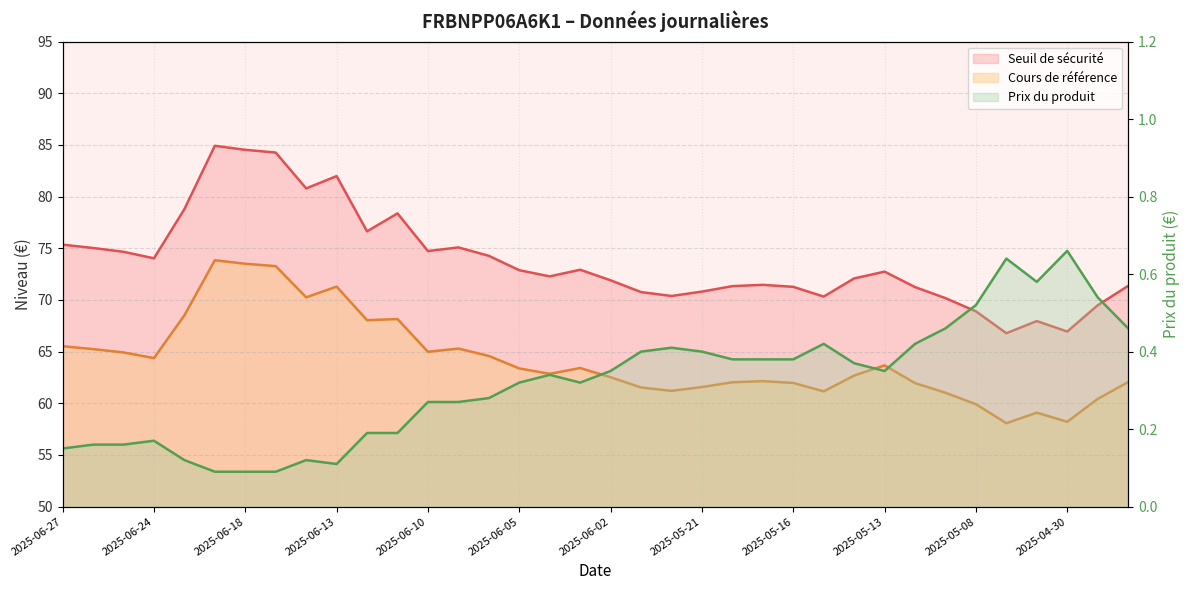

Reading right to left, what are all the values shown in this chart?

Seuil de sécurité: 2025-04-28=71.4	2025-04-29=69.5	2025-04-30=66.9	2025-05-06=68.0	2025-05-07=66.8	2025-05-08=68.9	2025-05-09=70.2	2025-05-12=71.2	2025-05-13=72.7	2025-05-14=72.1	2025-05-15=70.3	2025-05-16=71.3	2025-05-19=71.5	2025-05-20=71.3	2025-05-21=70.8	2025-05-22=70.4	2025-05-23=70.8	2025-06-02=71.9	2025-06-03=72.9	2025-06-04=72.3	2025-06-05=72.9	2025-06-06=74.3	2025-06-09=75.1	2025-06-10=74.7	2025-06-11=78.4	2025-06-12=76.6	2025-06-13=82.0	2025-06-16=80.8	2025-06-17=84.3	2025-06-18=84.5	2025-06-20=84.9	2025-06-23=78.8	2025-06-24=74.0	2025-06-25=74.7	2025-06-26=75.0	2025-06-27=75.3
Cours de référence: 2025-04-28=62.0	2025-04-29=60.4	2025-04-30=58.2	2025-05-06=59.1	2025-05-07=58.1	2025-05-08=59.9	2025-05-09=61.0	2025-05-12=62.0	2025-05-13=63.7	2025-05-14=62.7	2025-05-15=61.1	2025-05-16=62.0	2025-05-19=62.1	2025-05-20=62.0	2025-05-21=61.6	2025-05-22=61.2	2025-05-23=61.5	2025-06-02=62.5	2025-06-03=63.4	2025-06-04=62.9	2025-06-05=63.4	2025-06-06=64.6	2025-06-09=65.3	2025-06-10=65.0	2025-06-11=68.2	2025-06-12=68.0	2025-06-13=71.3	2025-06-16=70.2	2025-06-17=73.3	2025-06-18=73.5	2025-06-20=73.8	2025-06-23=68.5	2025-06-24=64.4	2025-06-25=64.9	2025-06-26=65.2	2025-06-27=65.5
Prix du produit: 2025-04-28=0.5	2025-04-29=0.5	2025-04-30=0.7	2025-05-06=0.6	2025-05-07=0.6	2025-05-08=0.5	2025-05-09=0.5	2025-05-12=0.4	2025-05-13=0.3	2025-05-14=0.4	2025-05-15=0.4	2025-05-16=0.4	2025-05-19=0.4	2025-05-20=0.4	2025-05-21=0.4	2025-05-22=0.4	2025-05-23=0.4	2025-06-02=0.3	2025-06-03=0.3	2025-06-04=0.3	2025-06-05=0.3	2025-06-06=0.3	2025-06-09=0.3	2025-06-10=0.3	2025-06-11=0.2	2025-06-12=0.2	2025-06-13=0.1	2025-06-16=0.1	2025-06-17=0.1	2025-06-18=0.1	2025-06-20=0.1	2025-06-23=0.1	2025-06-24=0.2	2025-06-25=0.2	2025-06-26=0.2	2025-06-27=0.1